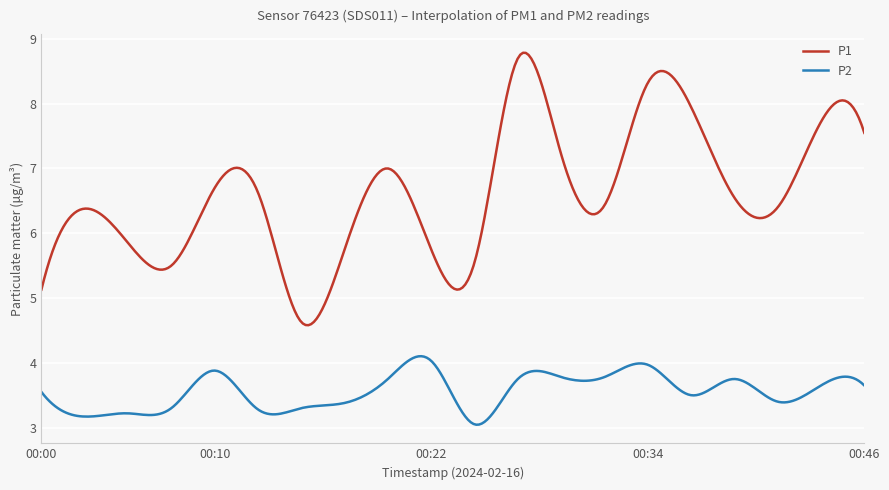

What is the minimum value for P2?

3.0